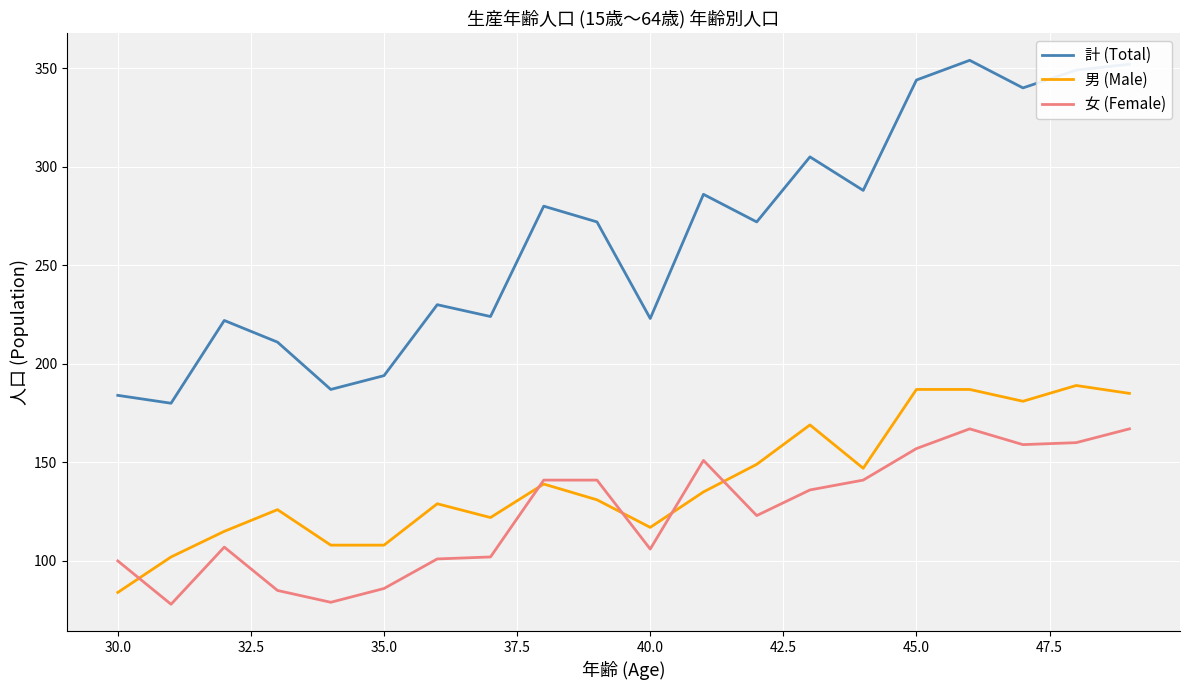

List the series in order of their peak value, highest first.

計 (Total), 男 (Male), 女 (Female)